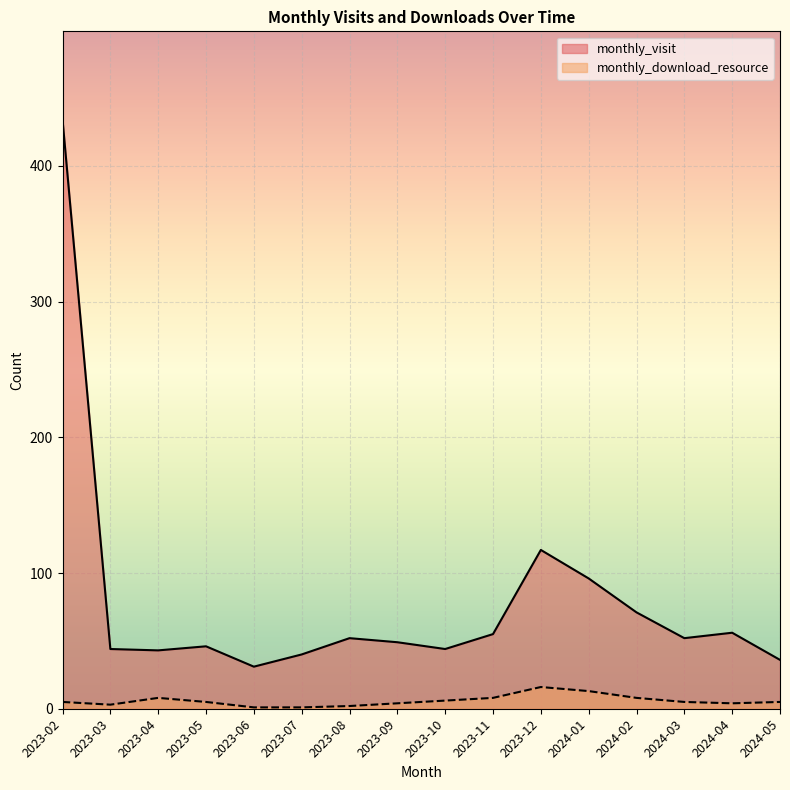

What is the minimum value shown in the chart?

1